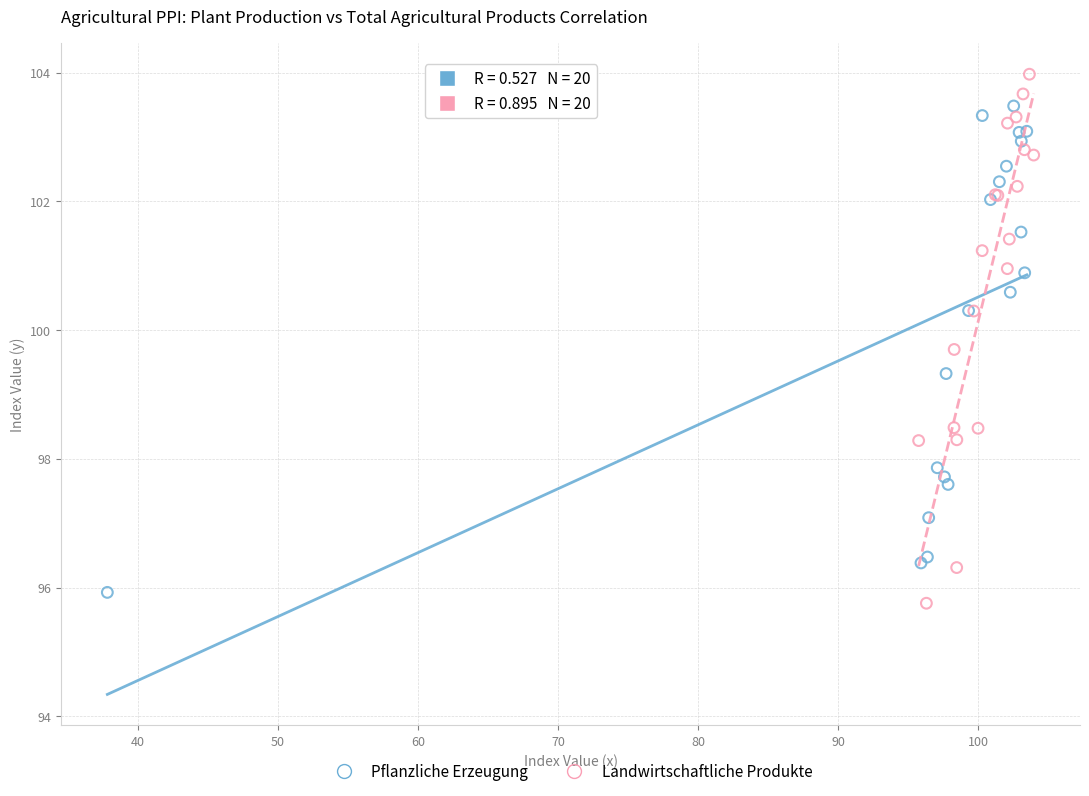

Which series reaches the maximum Y coordinate?

Landwirtschaftliche Produkte